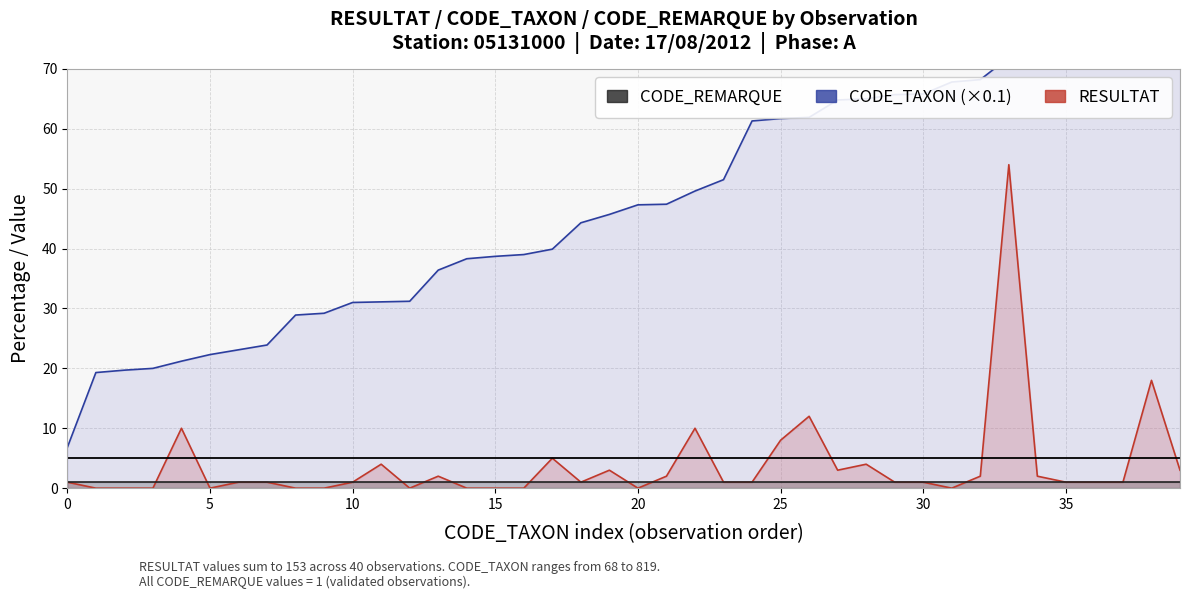

Read the CODE_TAXON value at 15.

38.7